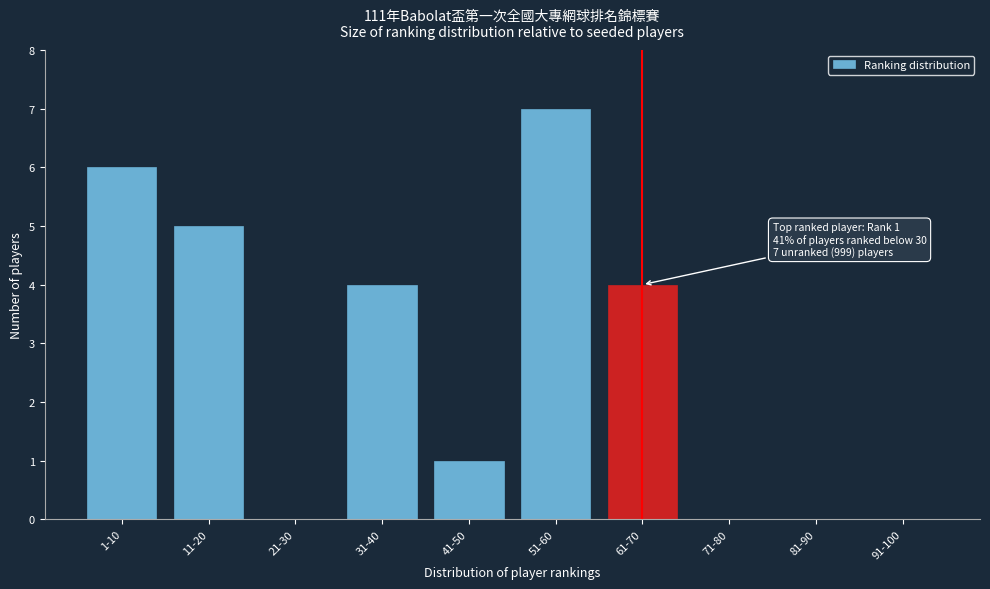

Reading left to right, what are all the values shown in this chart?

1-10=6	11-20=5	21-30=0	31-40=4	41-50=1	51-60=7	61-70=4	71-80=0	81-90=0	91-100=0